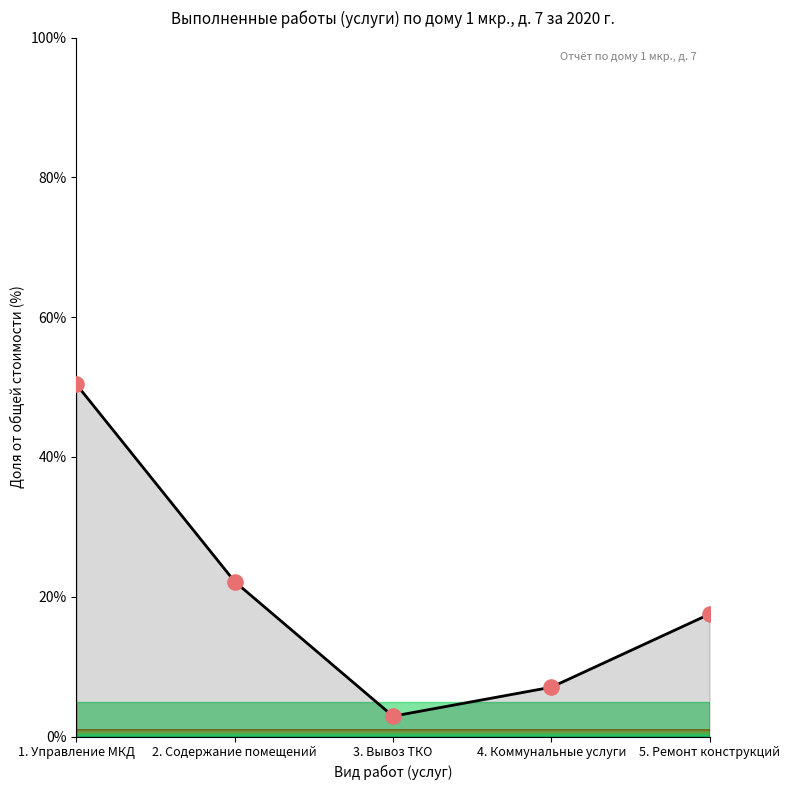

Between 4. Коммунальные услуги and 2. Содержание помещений, which is larger?

2. Содержание помещений